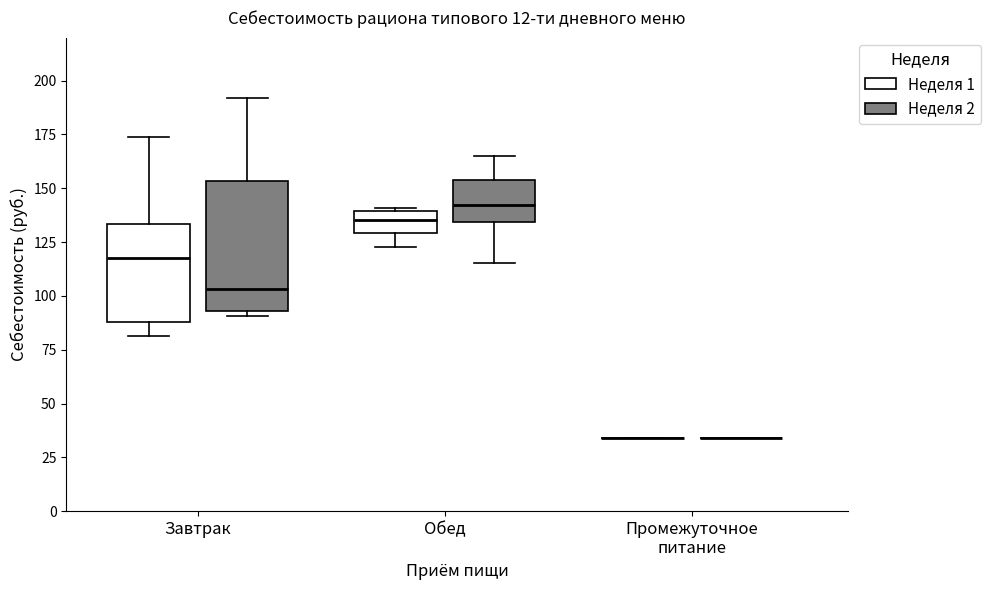

Reading left to right, transcribe this box plot: for each box, give where its median line is, the range the box spans, and where its two whiskers end, as read against the y-axis. The values are not printed on the chart, so give them approximately, as read against the axis.

Завтрак (Неделя 1): median 115, box 90 to 135, whiskers 80 to 175
Завтрак (Неделя 2): median 105, box 95 to 155, whiskers 90 to 190
Обед (Неделя 1): median 135, box 130 to 140, whiskers 125 to 140
Обед (Неделя 2): median 140, box 135 to 155, whiskers 115 to 165
Промежуточное питание (Неделя 1): box collapsed to a line at 35, whiskers 35 to 35
Промежуточное питание (Неделя 2): box collapsed to a line at 35, whiskers 35 to 35